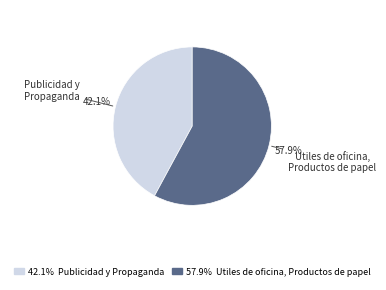

Is there any slice that represents more than half of the pie?

Yes